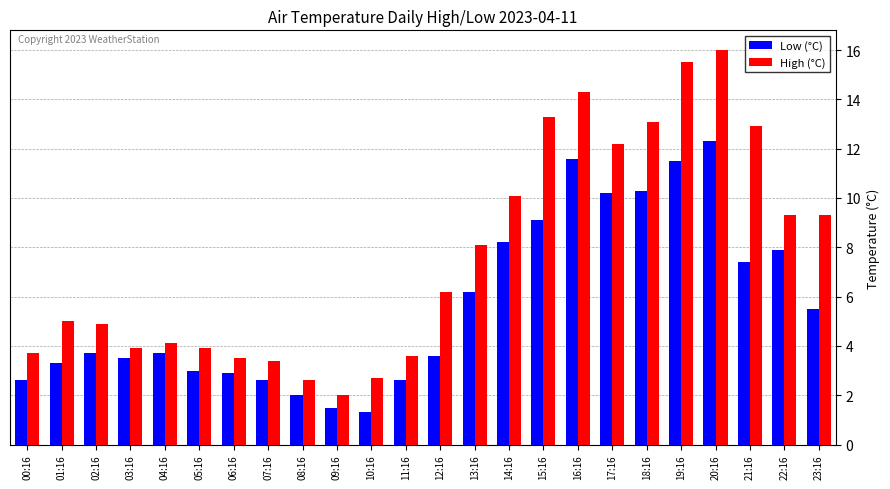

What is the label of the 18th bar from the right?

06:16